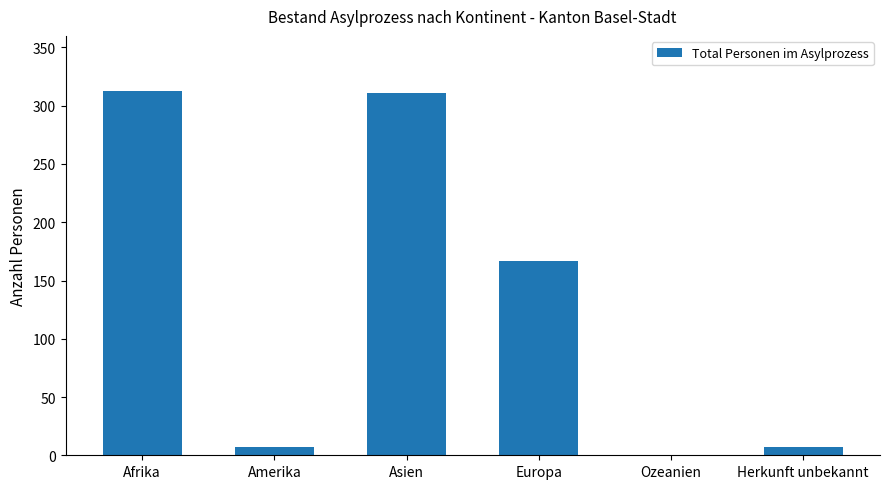

What is the average value?

134